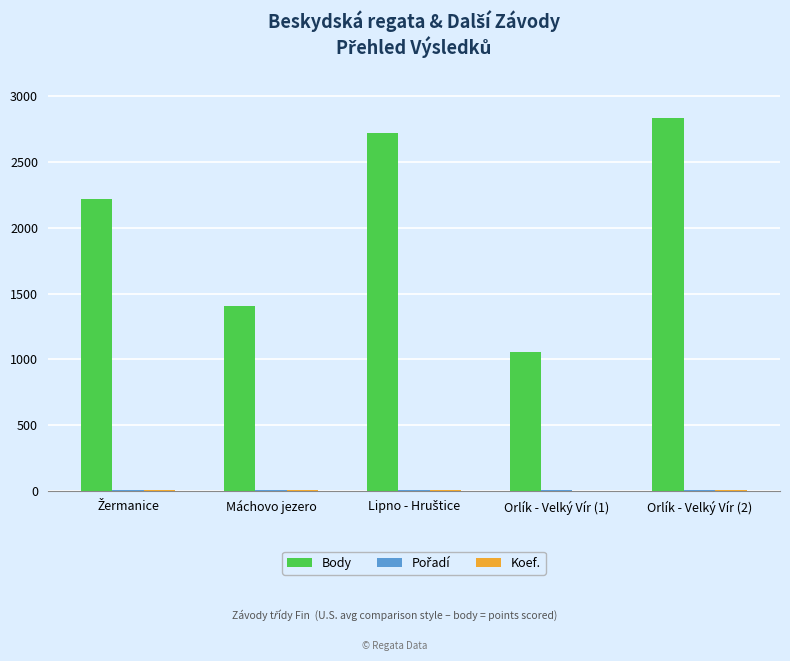

Which series has the largest total across all categories?

Body